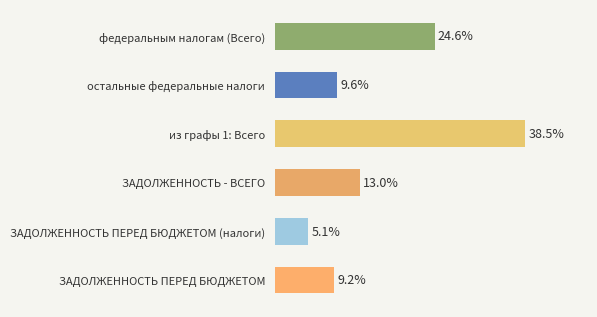

List the labels in order of value, largest first.

из графы 1: Всего, федеральным налогам (Всего), ЗАДОЛЖЕННОСТЬ - ВСЕГО, остальные федеральные налоги, ЗАДОЛЖЕННОСТЬ ПЕРЕД БЮДЖЕТОМ, ЗАДОЛЖЕННОСТЬ ПЕРЕД БЮДЖЕТОМ (налоги)